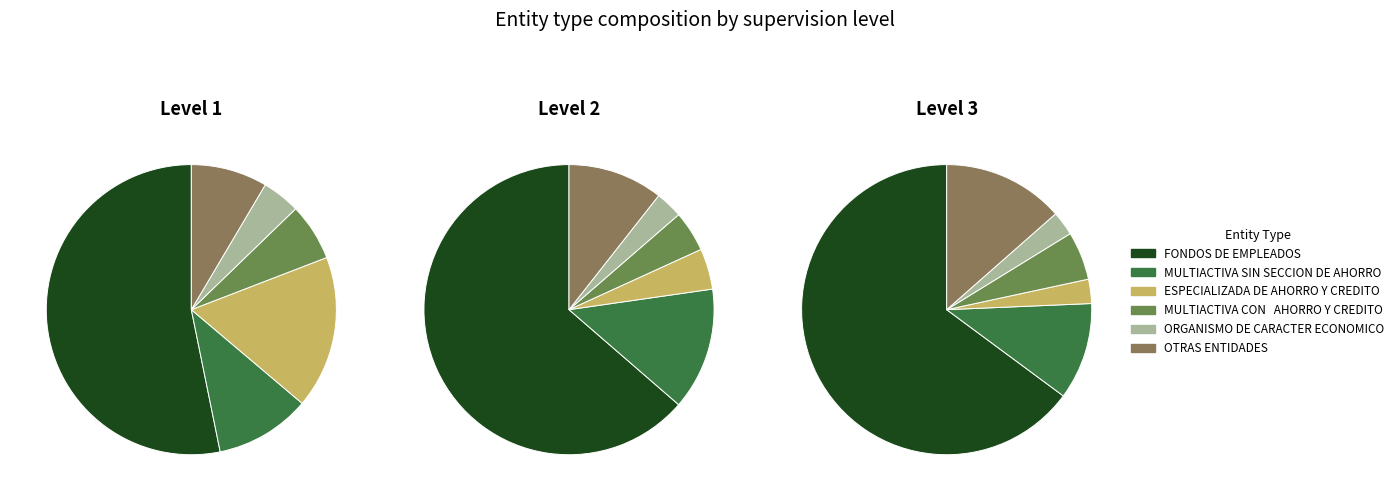

Is it true that OTRAS ENTIDADES is 11% of the pie?

True